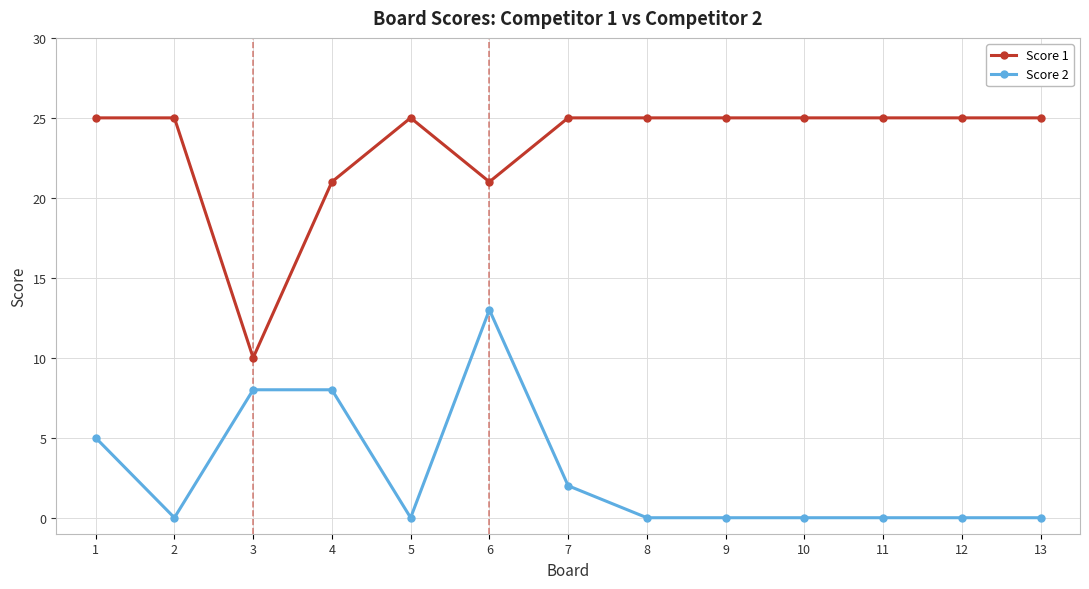

At 2, list the series in order from largest to smallest.

Score 1, Score 2